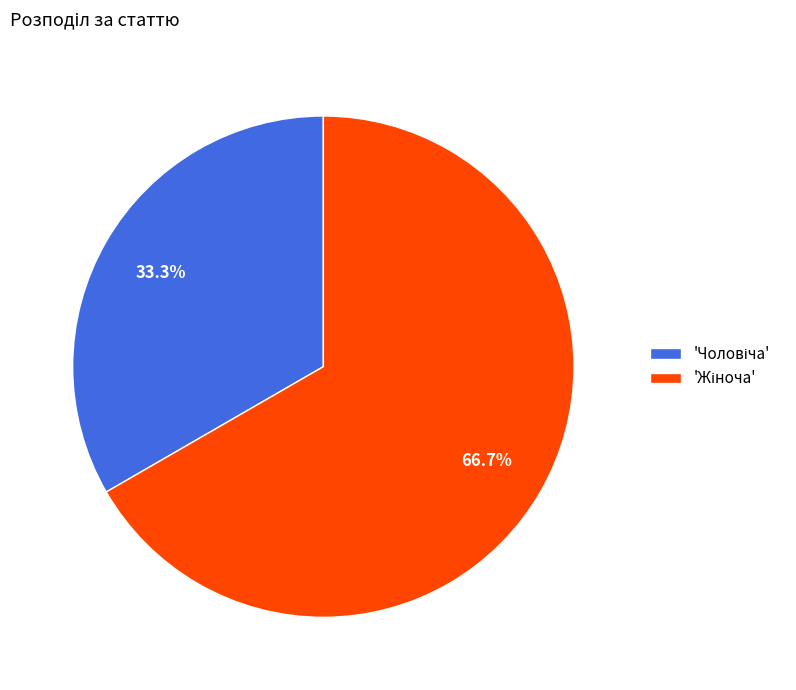

Is there a majority slice in this chart?

Yes